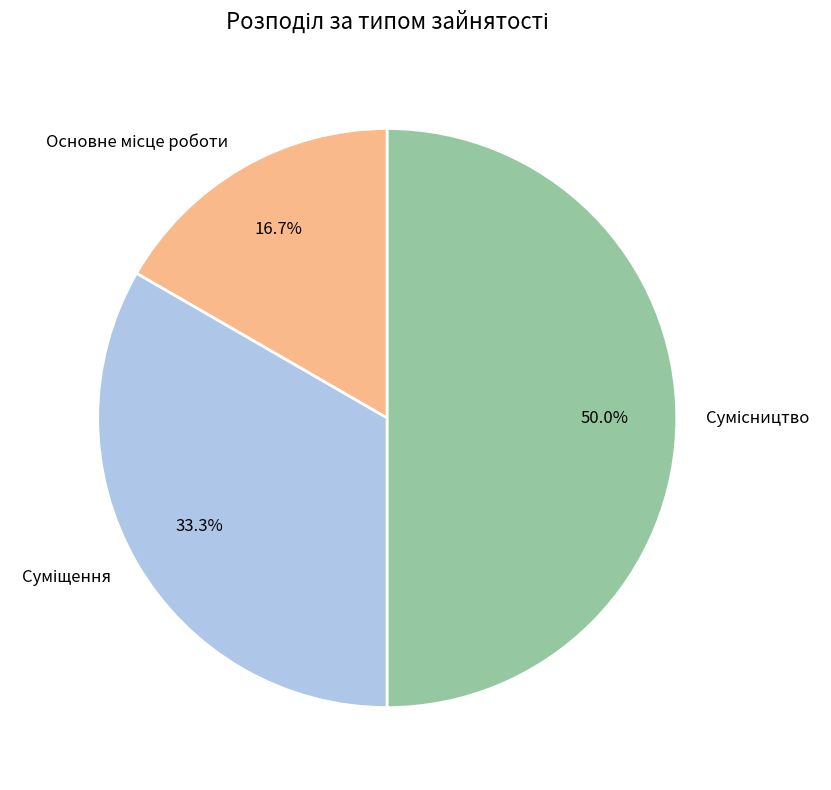

What is the change in value from Суміщення to Сумісництво?

+1